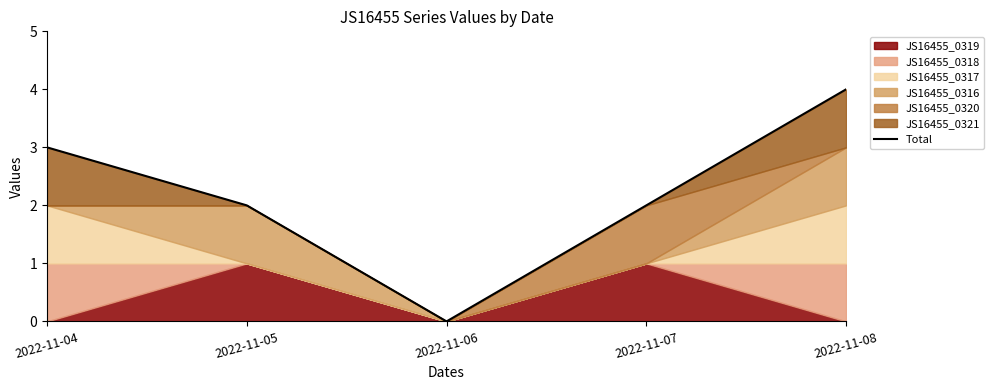

Rank the categories by value from highest to lowest.

2022-11-08, 2022-11-04, 2022-11-05, 2022-11-07, 2022-11-06